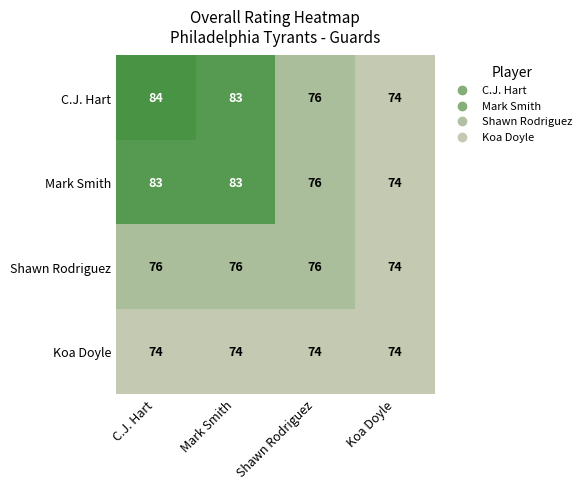

List the series in order of their peak value, highest first.

C.J. Hart, Mark Smith, Shawn Rodriguez, Koa Doyle